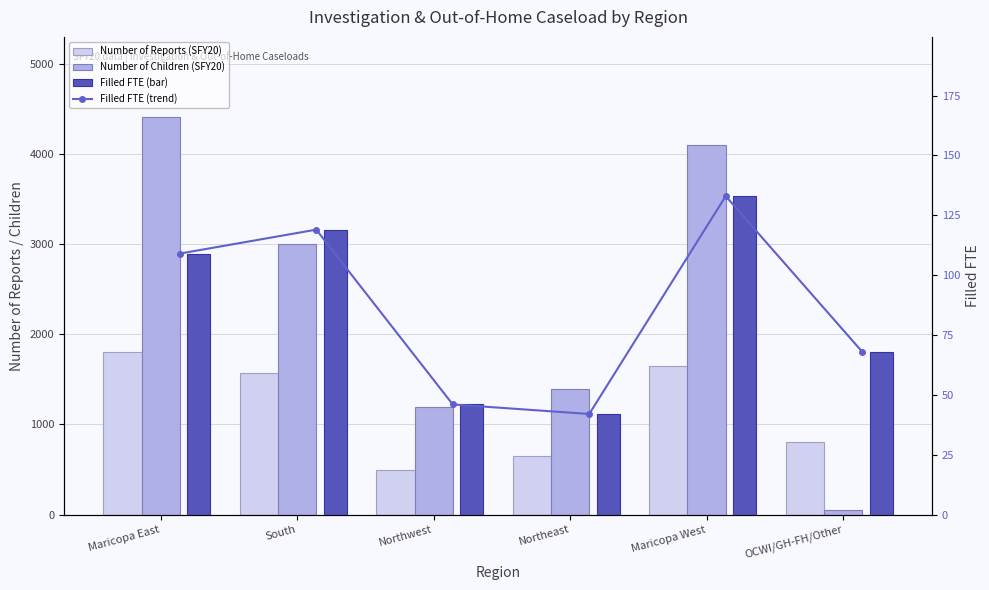

What are all the series names shown in the legend?

Number of Reports (SFY20), Number of Children (SFY20), Filled FTE, Filled FTE (bar)